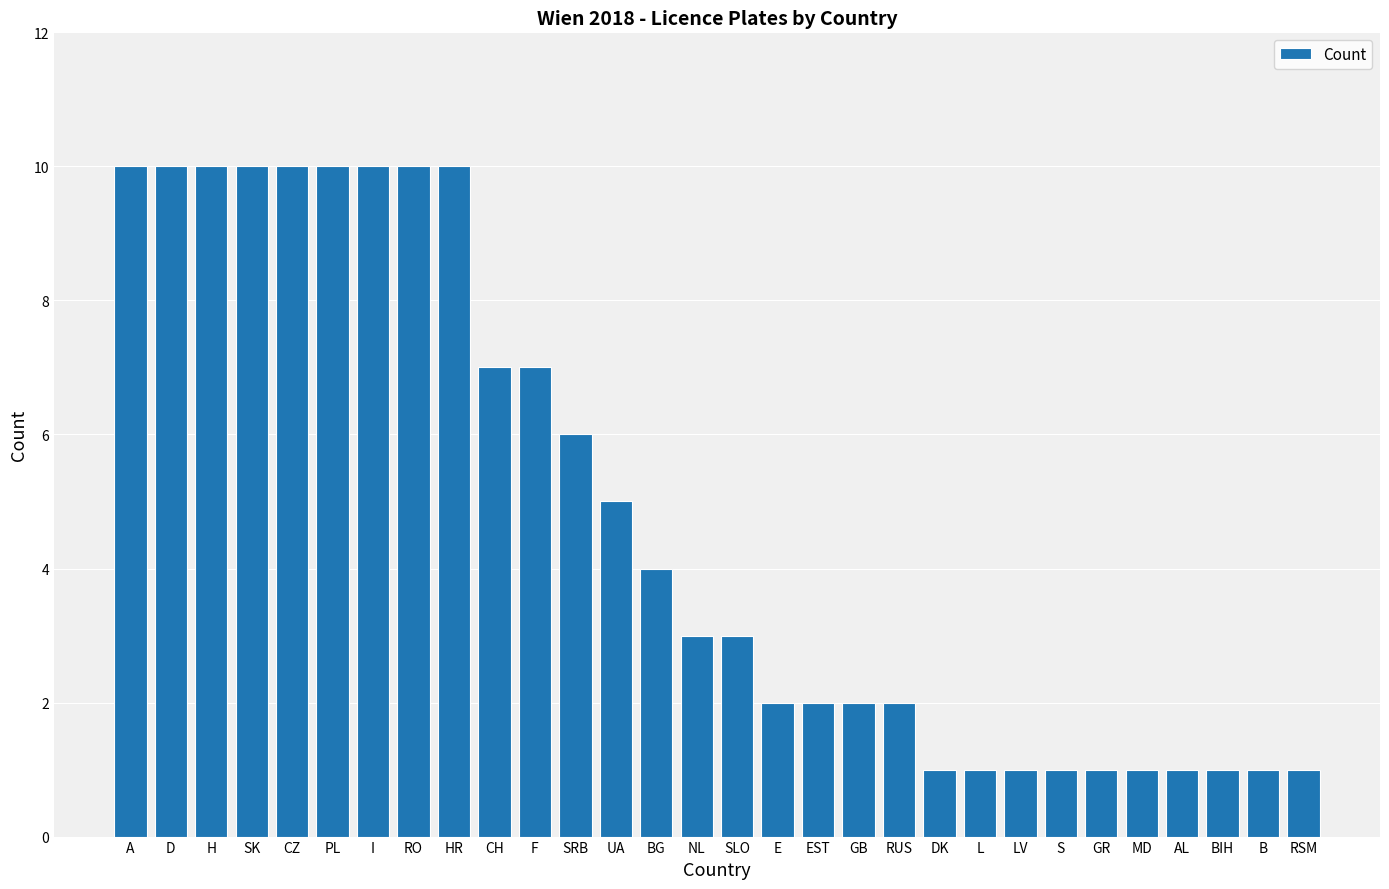

Count the values in the range 1 to 10.

30